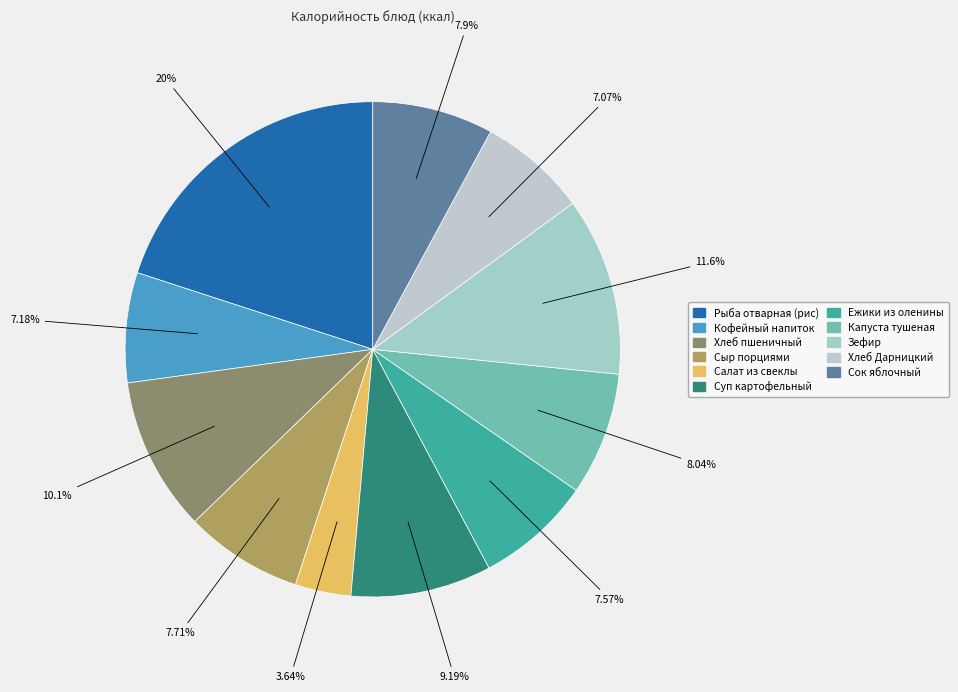

Rank the categories by value from highest to lowest.

Рыба отварная (рис), Зефир, Хлеб пшеничный, Суп картофельный, Капуста тушеная, Сок яблочный, Сыр порциями, Ежики из оленины, Кофейный напиток, Хлеб Дарницкий, Салат из свеклы